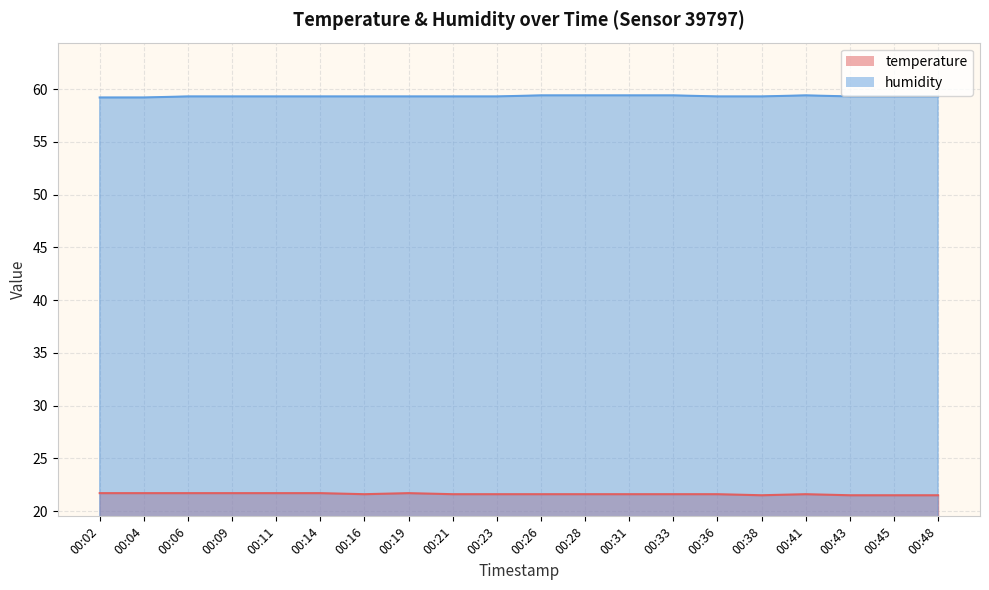

In temperature, how many points are higher than both neighbors (excluding endpoints)?

2